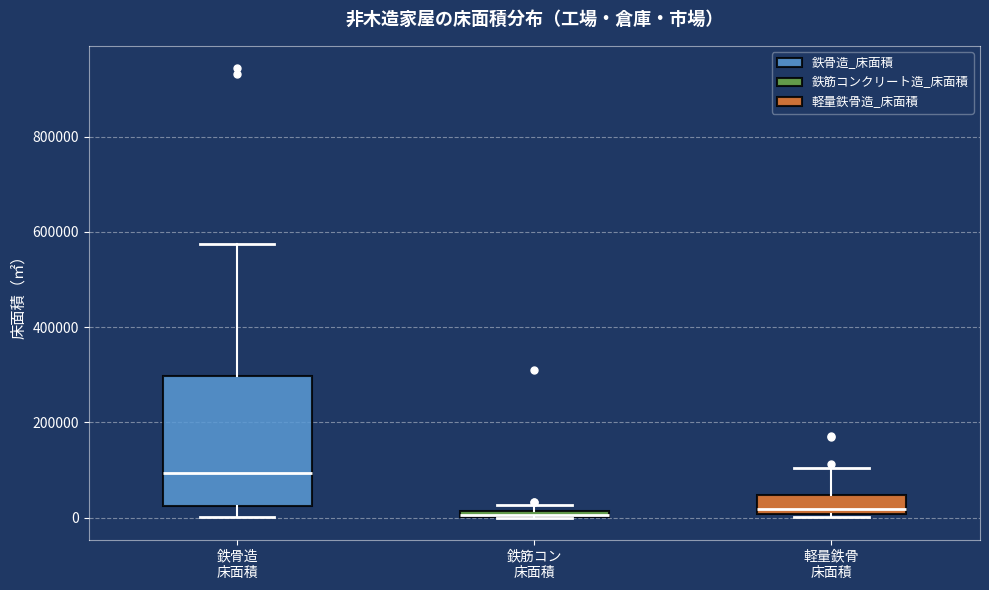

Where is the lower edge of the box for 鉄骨造 床面積 on the y-axis? The values are not printed on the chart, so give them approximately, as read against the axis.

20000